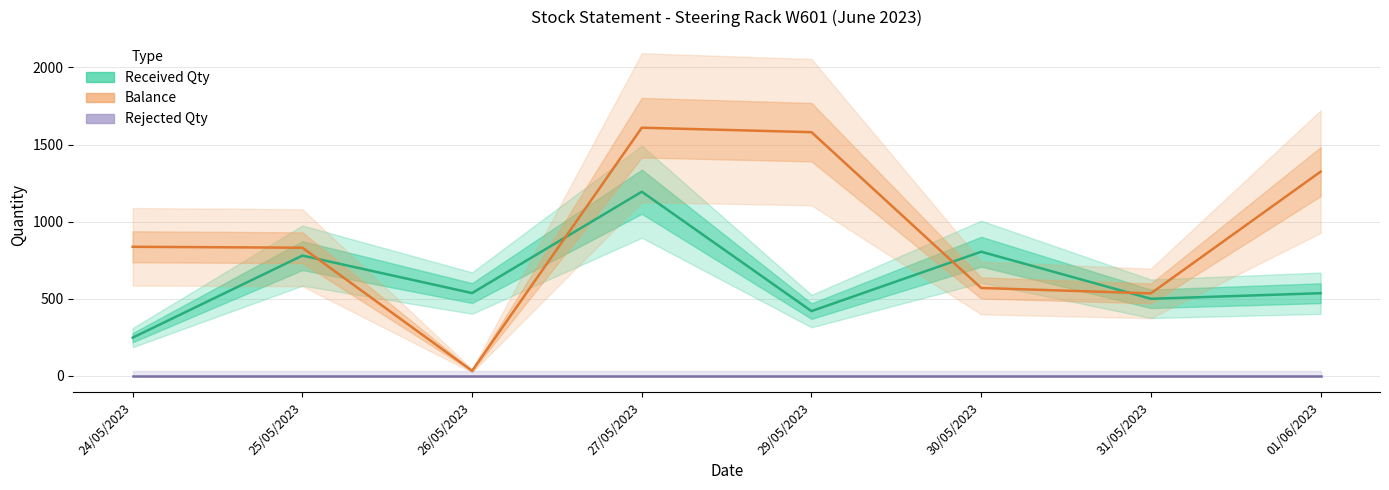

Reading left to right, extract all data points from this chart.

Received Qty: 24/05/2023=248	25/05/2023=780	26/05/2023=537	27/05/2023=1194	29/05/2023=420	30/05/2023=805	31/05/2023=500	01/06/2023=536
Balance: 24/05/2023=837	25/05/2023=831	26/05/2023=33	27/05/2023=1609	29/05/2023=1580	30/05/2023=570	31/05/2023=535	01/06/2023=1324
Rejected Qty: 24/05/2023=0	25/05/2023=0	26/05/2023=0	27/05/2023=0	29/05/2023=0	30/05/2023=0	31/05/2023=0	01/06/2023=0